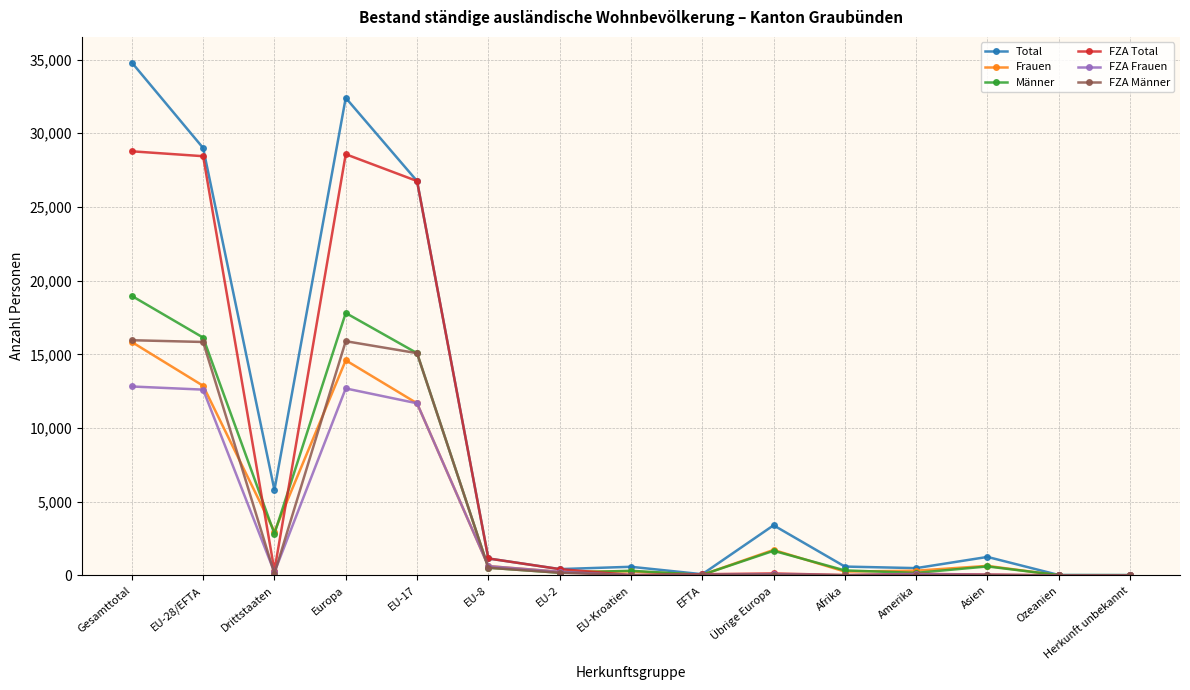

At which category does Männer reach its first local peak?

Europa